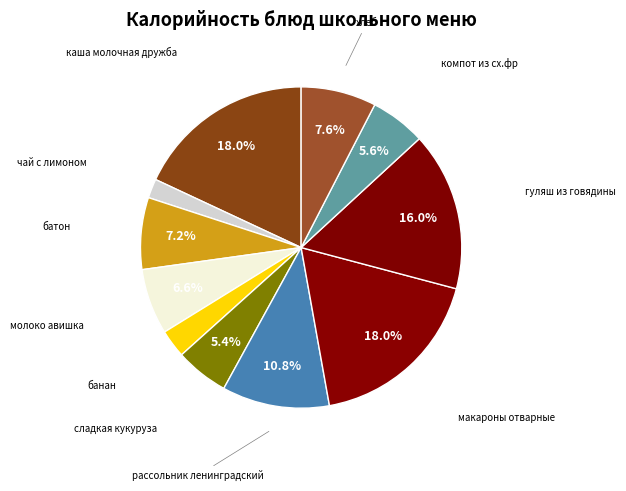

What portion of the pie excludes батон?

92.8%